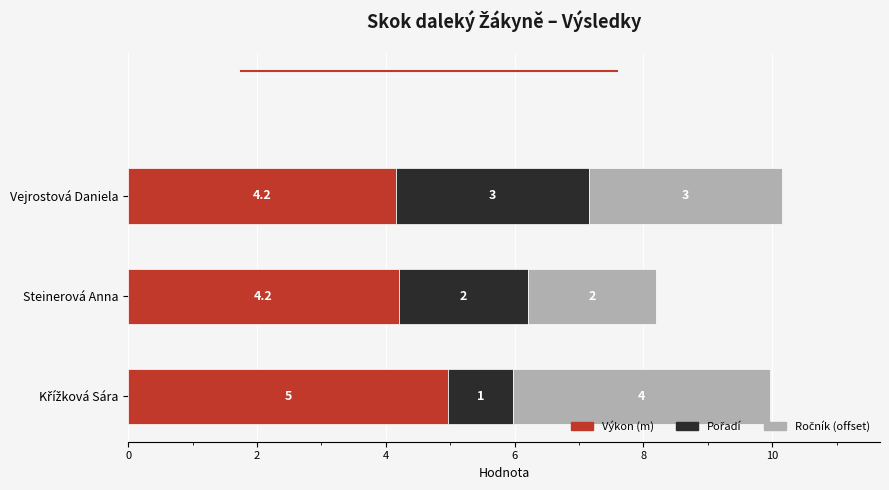

The Výkon (m) series shows 1.9 at Steinerová Anna. True or false?

False